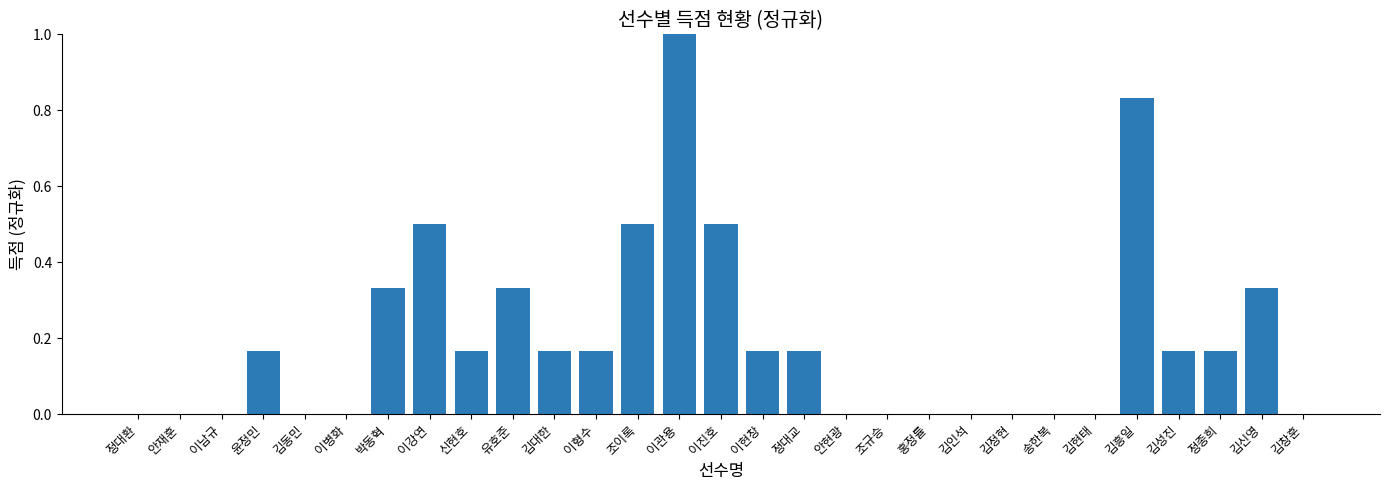

Is it true that the value at 김대한 is 0.1?

False